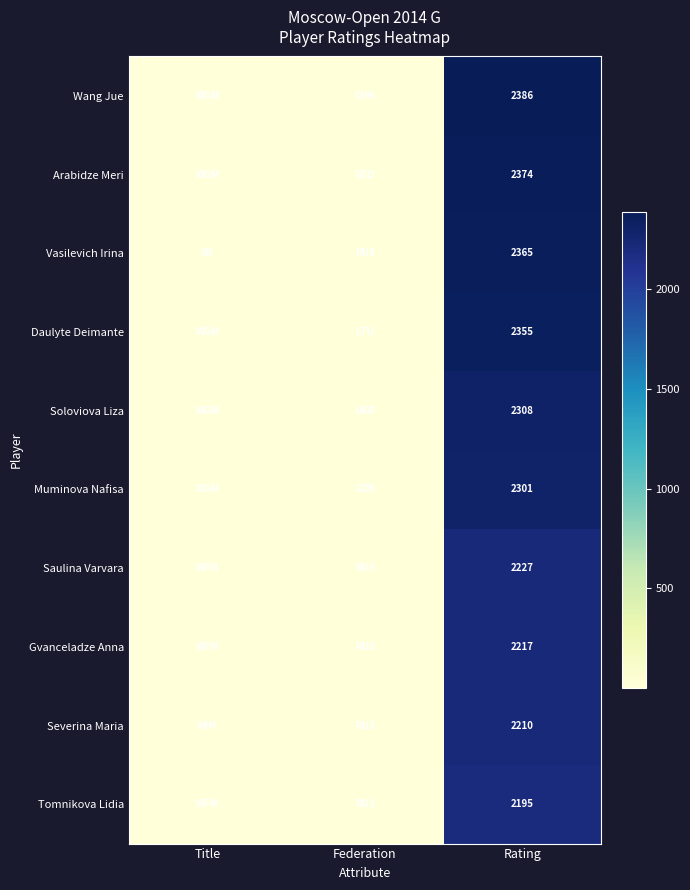

At which category is the sum across all series the highest?

Rating